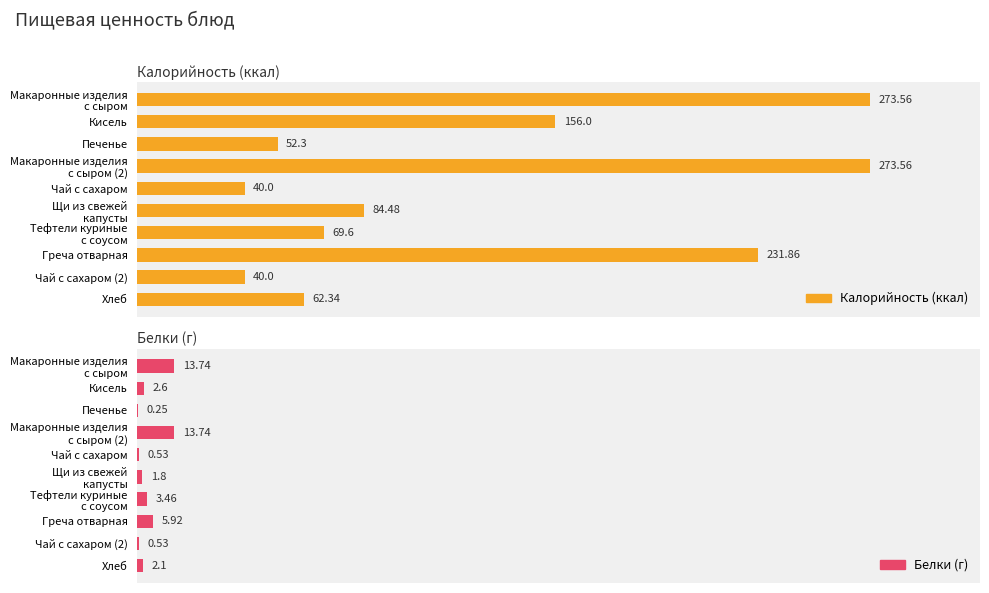

The value of Калорийность (ккал) at Макаронные изделия с сыром is 273.6. True or false?

True